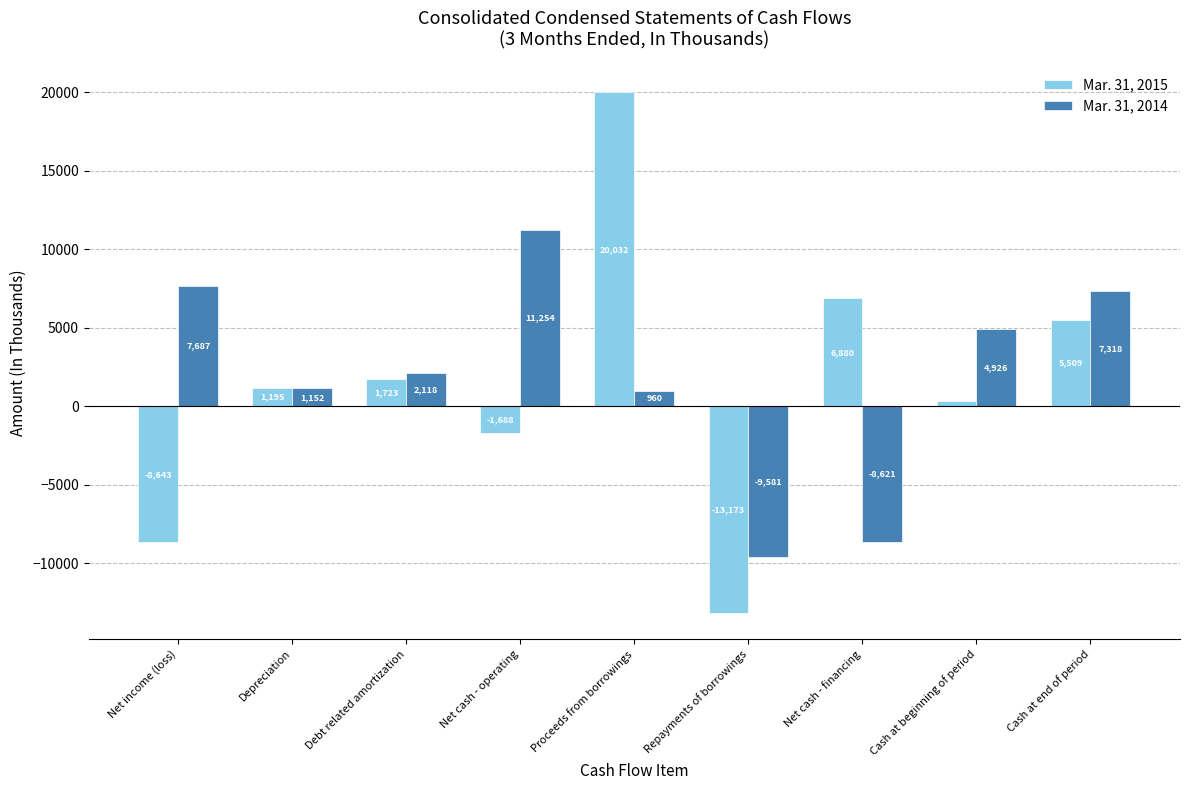

Where is Mar. 31, 2014 nearest to the value 836?

Proceeds from borrowings